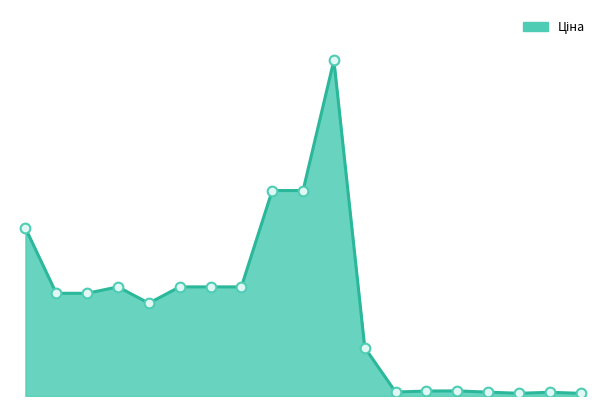

What is the difference between the maximum and minimum values?

60542.6